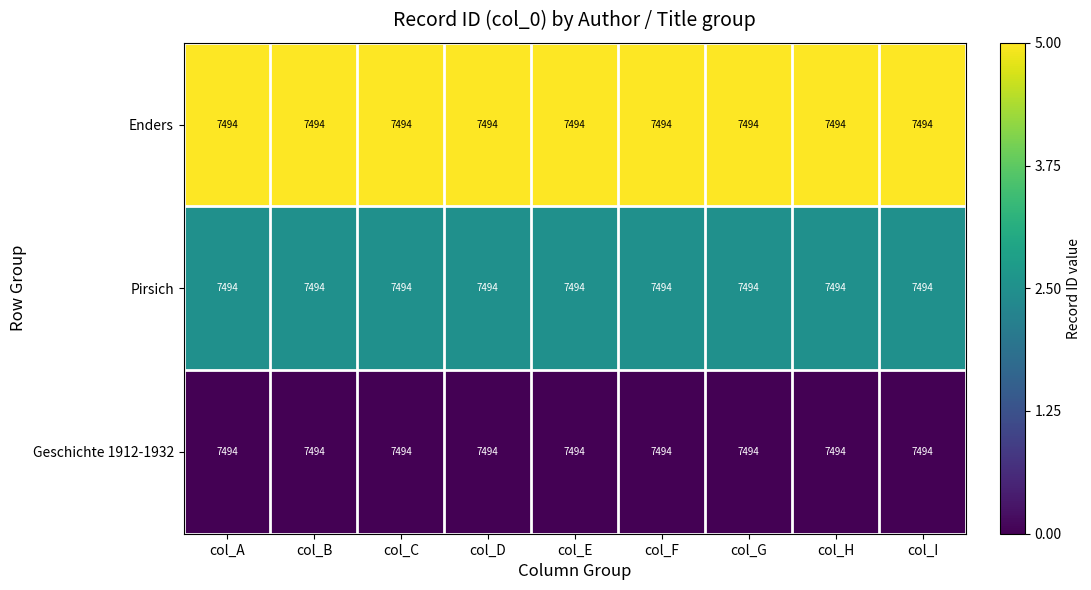

At which label is Pirsich closest to 2?

col_A